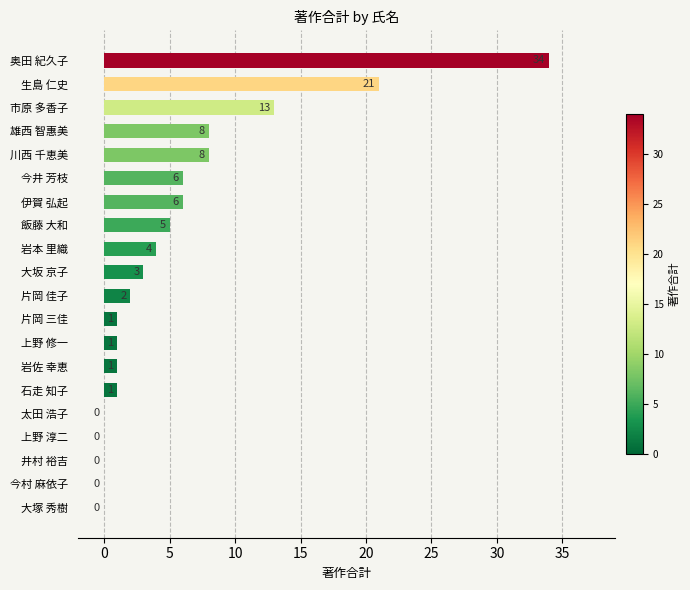

Reading top to bottom, what are all the values shown in this chart?

奥田 紀久子=34	生島 仁史=21	市原 多香子=13	雄西 智惠美=8	川西 千恵美=8	今井 芳枝=6	伊賀 弘起=6	飯藤 大和=5	岩本 里織=4	大坂 京子=3	片岡 佳子=2	片岡 三佳=1	上野 修一=1	岩佐 幸恵=1	石走 知子=1	太田 浩子=0	上野 淳二=0	井村 裕吉=0	今村 麻依子=0	大塚 秀樹=0